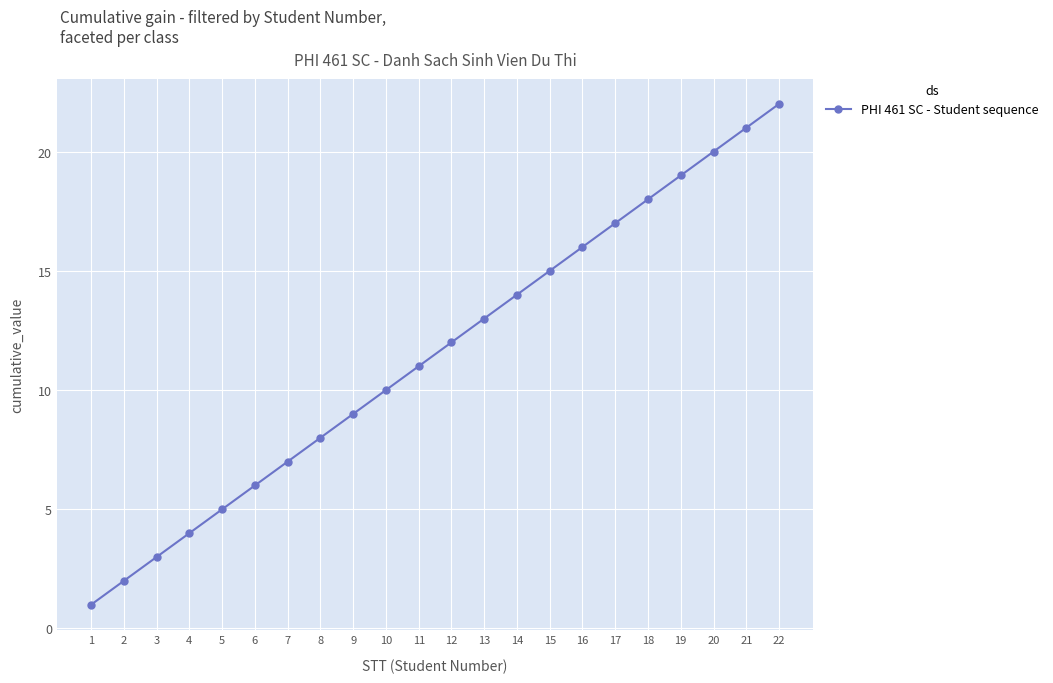

What is the greatest value displayed?

22